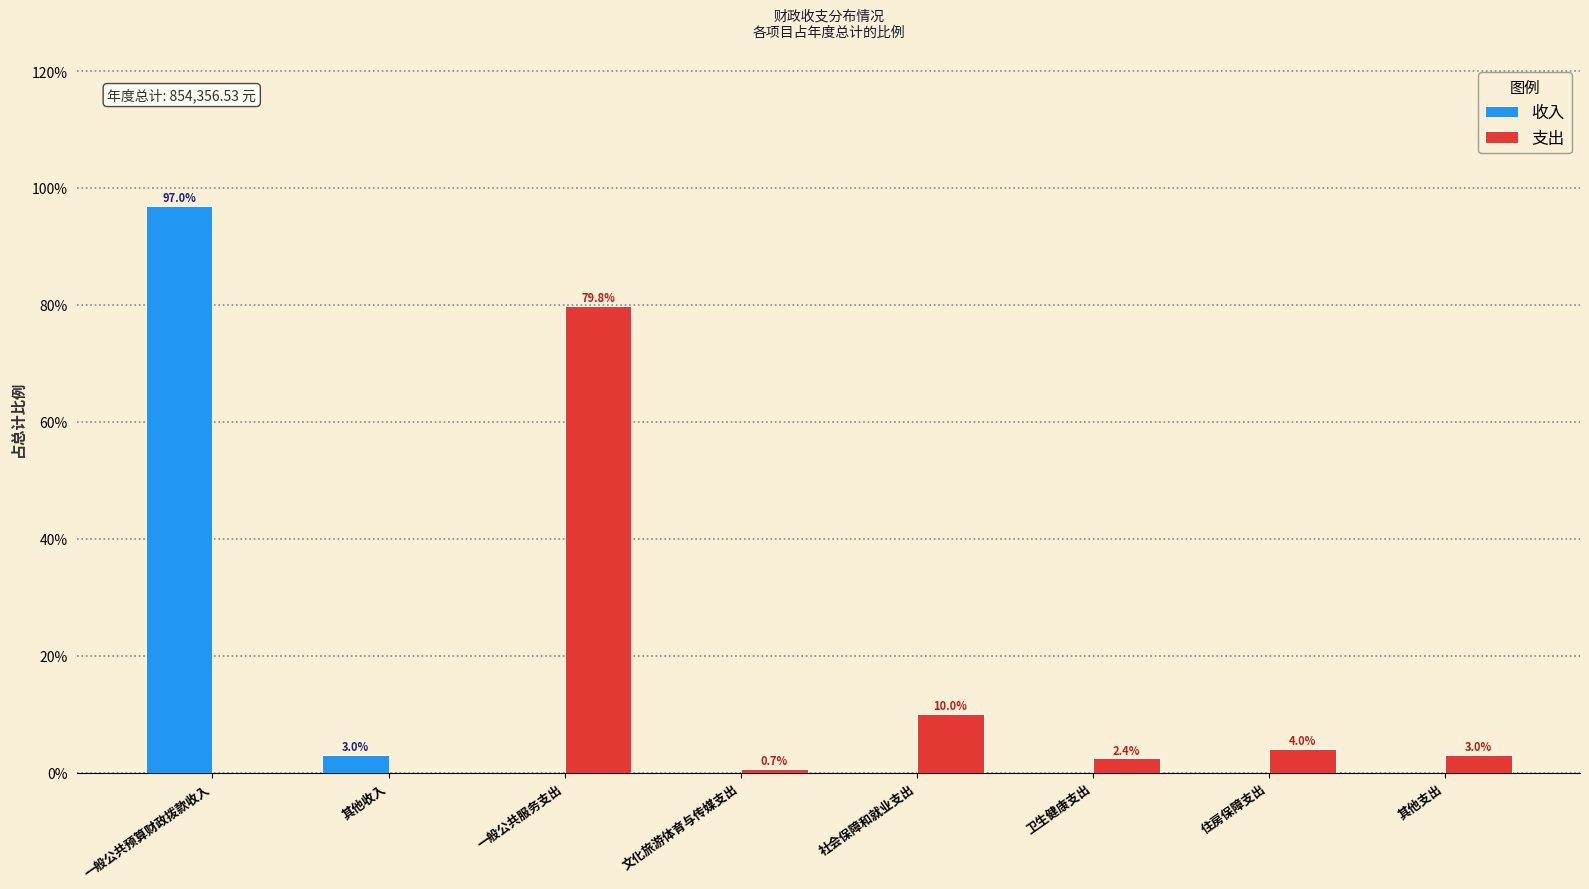

Reading right to left, what are all the values shown in this chart?

收入: 其他支出=0.0	住房保障支出=0.0	卫生健康支出=0.0	社会保障和就业支出=0.0	文化旅游体育与传媒支出=0.0	一般公共服务支出=0.0	其他收入=3.0	一般公共预算财政拨款收入=97.0
支出: 其他支出=3.0	住房保障支出=4.0	卫生健康支出=2.4	社会保障和就业支出=10.0	文化旅游体育与传媒支出=0.7	一般公共服务支出=79.8	其他收入=0.0	一般公共预算财政拨款收入=0.0